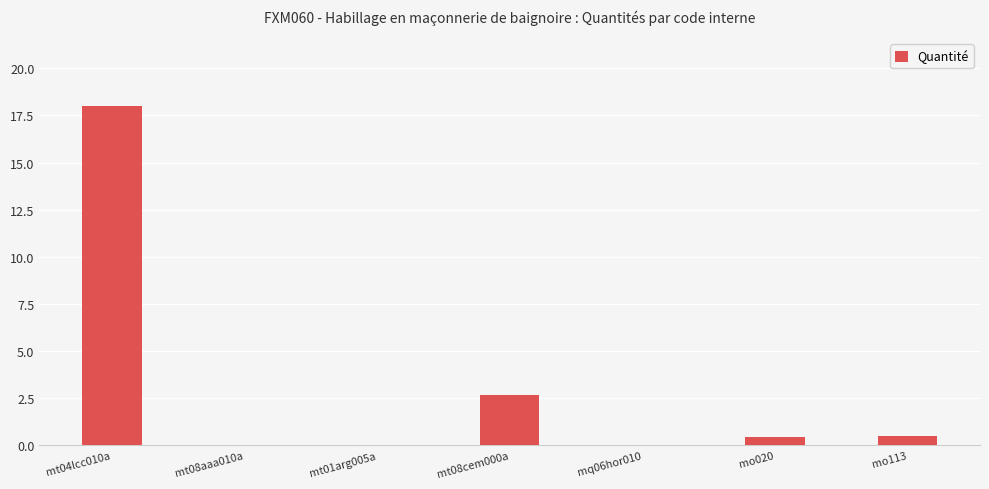

What is the average value?

3.1